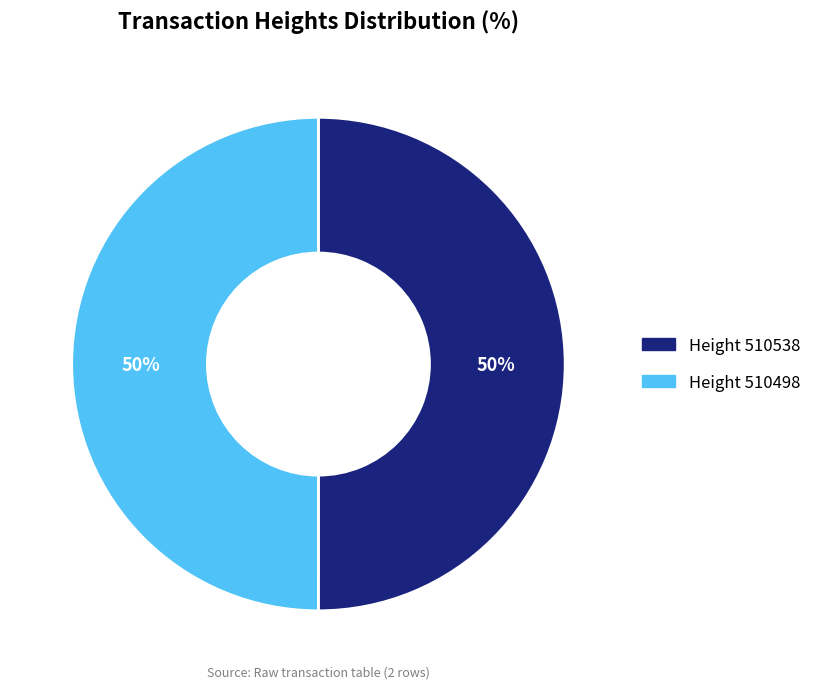

To the nearest percent, what is the average slice percentage?

50%